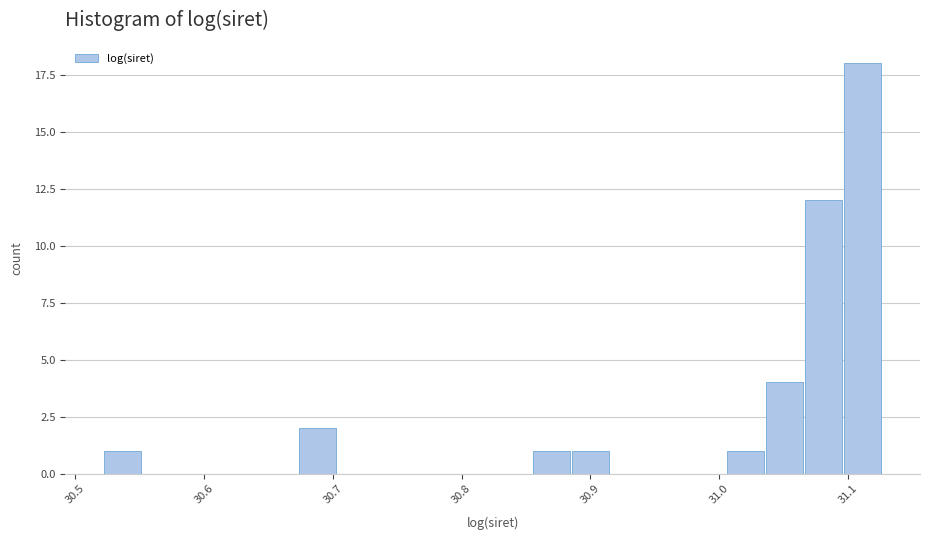

Around what value on the x-axis is the tallest bar? Give the approximate position of its centre, as read against the axis.

31.11